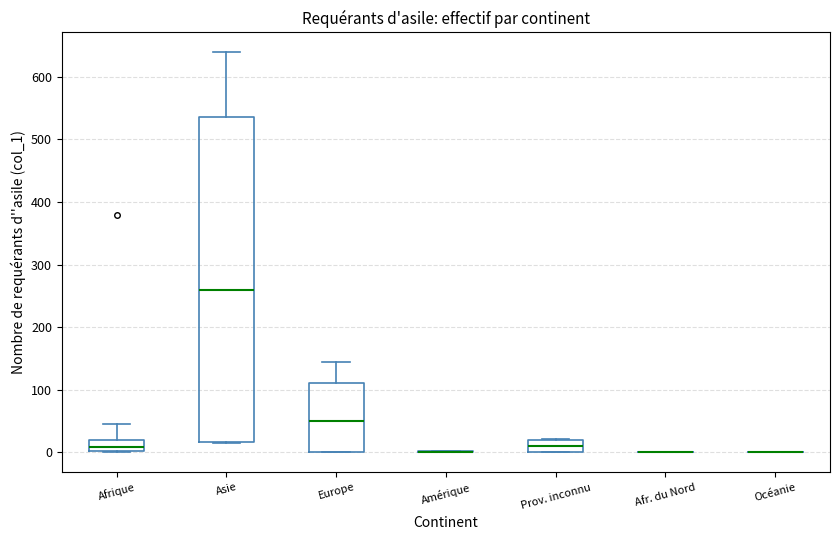

Reading left to right, transcribe this box plot: for each box, give where its median line is, the range the box spans, and where its two whiskers end, as read against the y-axis. The values are not printed on the chart, so give them approximately, as read against the axis.

Afrique: median 10, box 0 to 20, whiskers 0 to 50
Asie: median 260, box 20 to 540, whiskers 20 to 640
Europe: median 50, box 0 to 110, whiskers 0 to 150
Amérique: box collapsed to a line at 0, whiskers 0 to 0
Prov. inconnu: median 10, box 0 to 20, whiskers 0 to 20
Afr. du Nord: box collapsed to a line at 0, whiskers 0 to 0
Océanie: box collapsed to a line at 0, whiskers 0 to 0